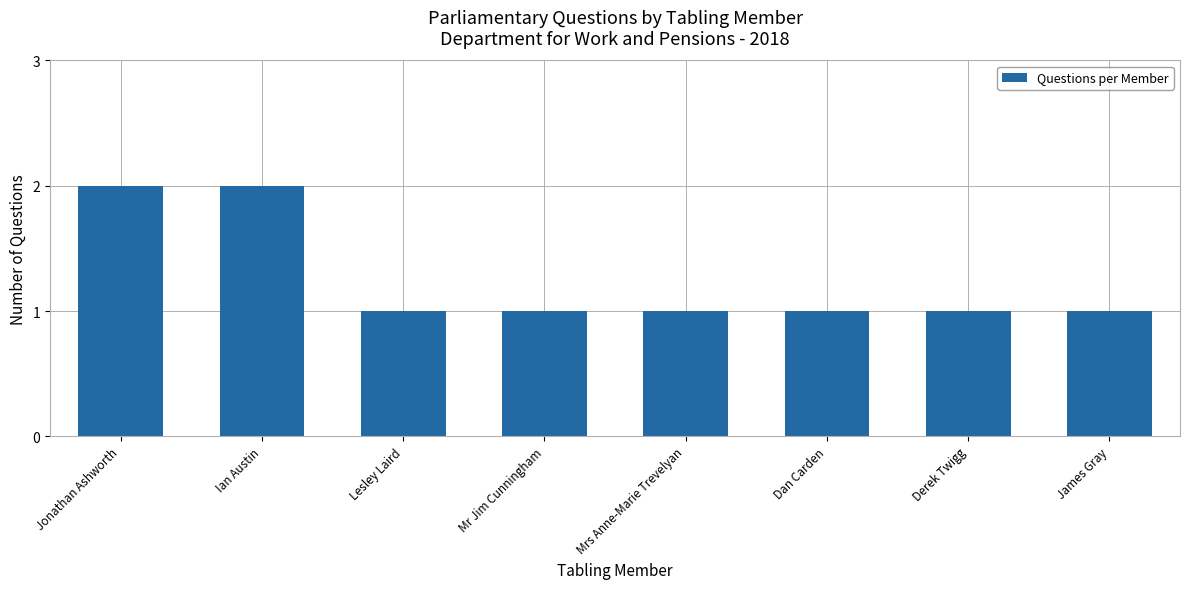

Reading left to right, extract all data points from this chart.

2	2	1	1	1	1	1	1